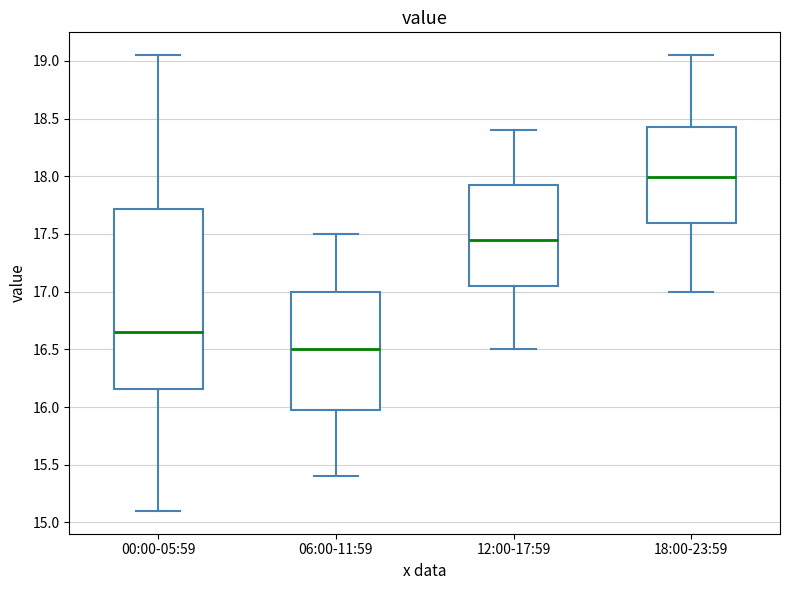

Reading left to right, transcribe this box plot: for each box, give where its median line is, the range the box spans, and where its two whiskers end, as read against the y-axis. The values are not printed on the chart, so give them approximately, as read against the axis.

00:00-05:59: median 16.65, box 16.15 to 17.70, whiskers 15.10 to 19.05
06:00-11:59: median 16.50, box 16.00 to 17.00, whiskers 15.40 to 17.50
12:00-17:59: median 17.45, box 17.05 to 17.95, whiskers 16.50 to 18.40
18:00-23:59: median 18.00, box 17.60 to 18.45, whiskers 17.00 to 19.05